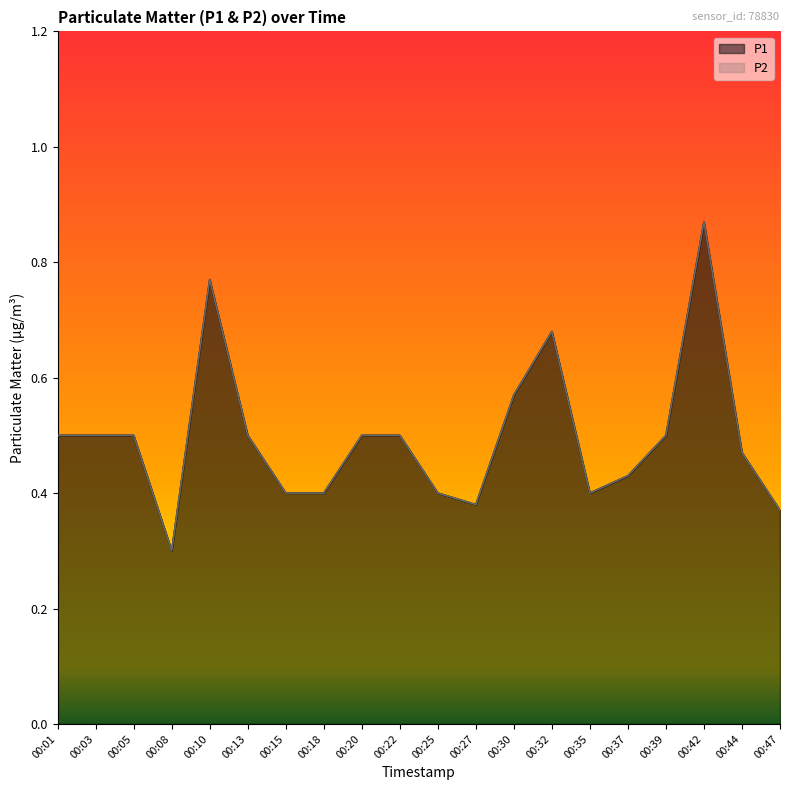

Which has a higher value, 00:22 or 00:42?

00:42